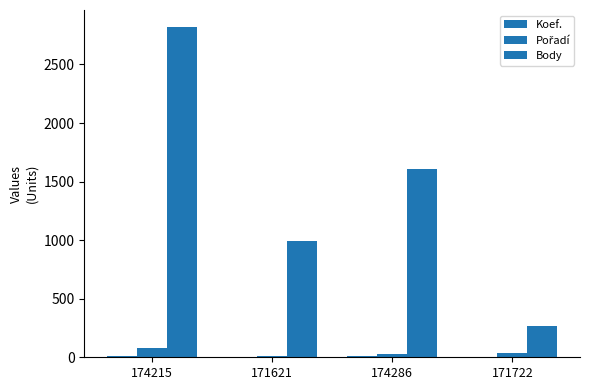

Does the chart contain stacked bars?

No